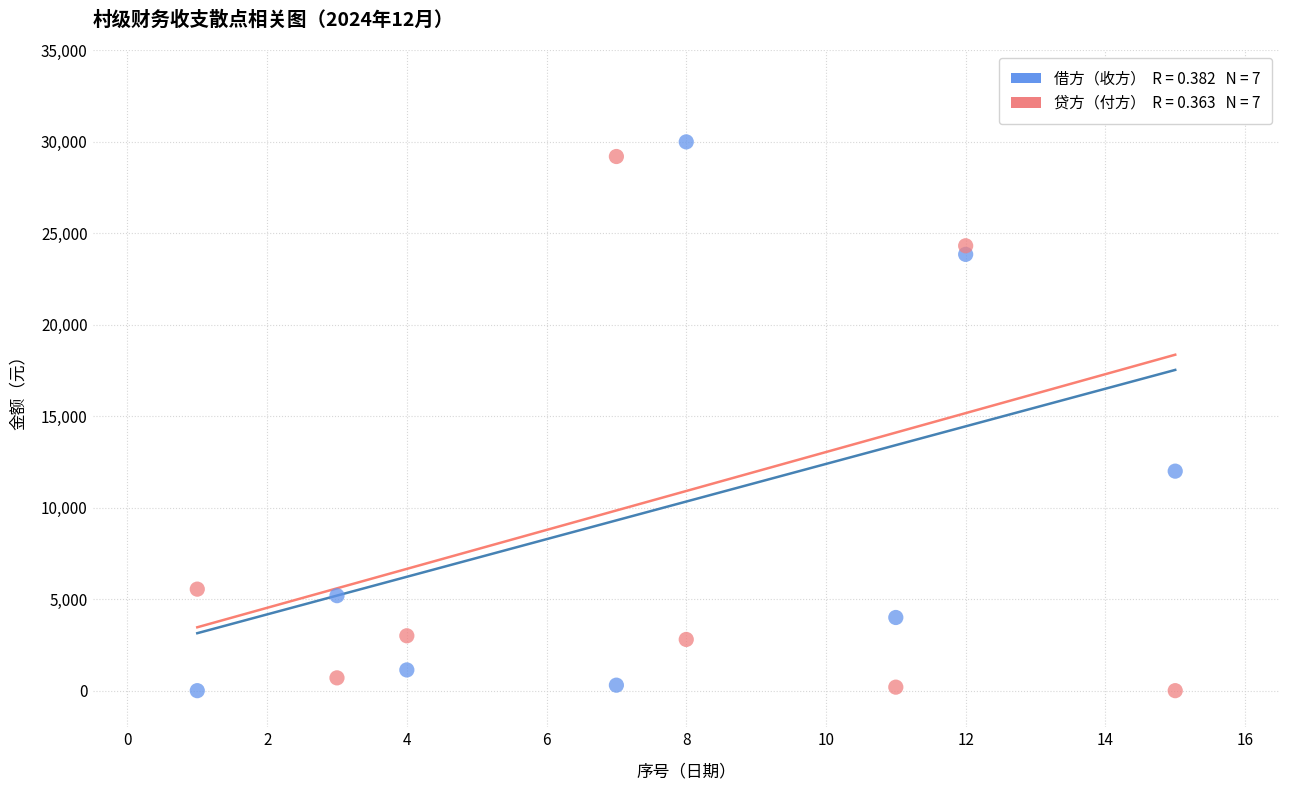

Across all series, what Y value is closest to 15000?

12000